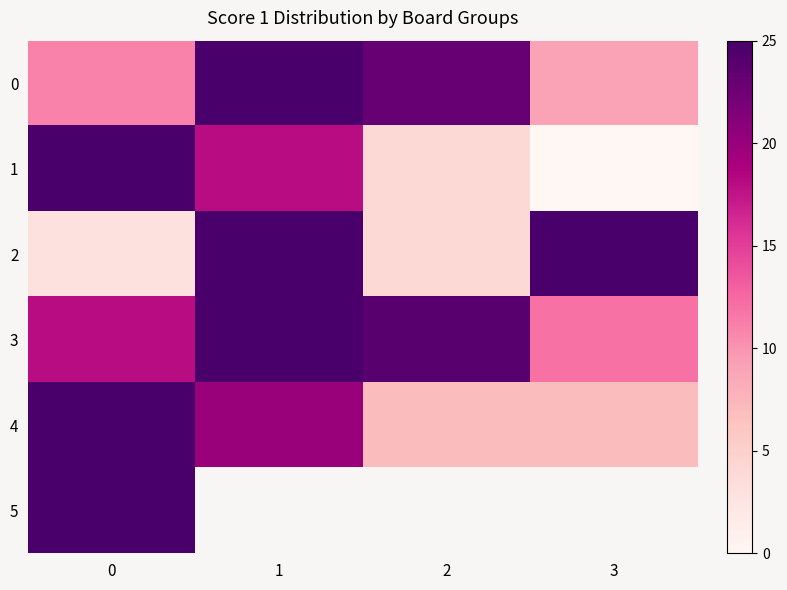

Which category has the highest value across all series?

1